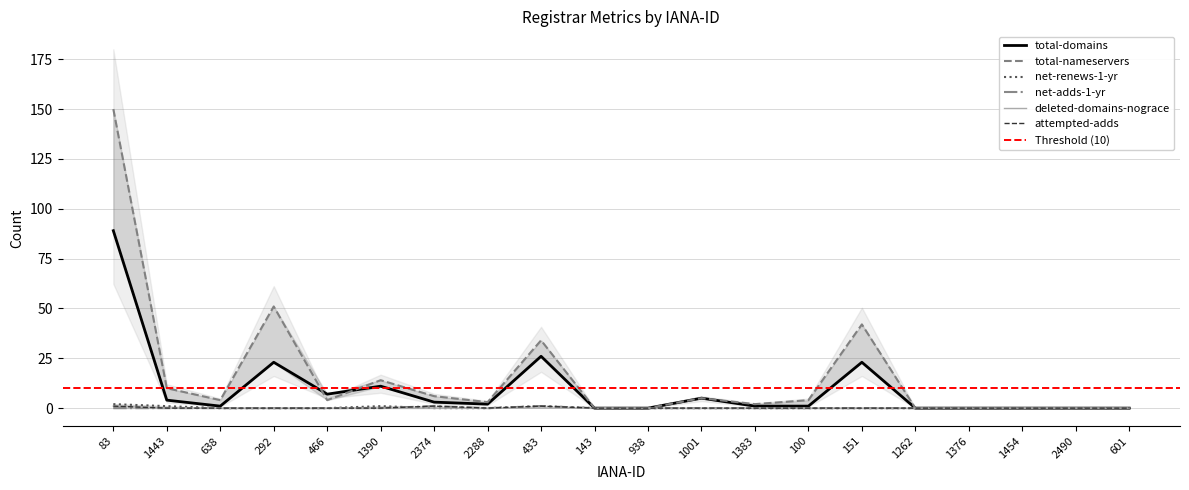

Does the chart have visible grid lines?

Yes